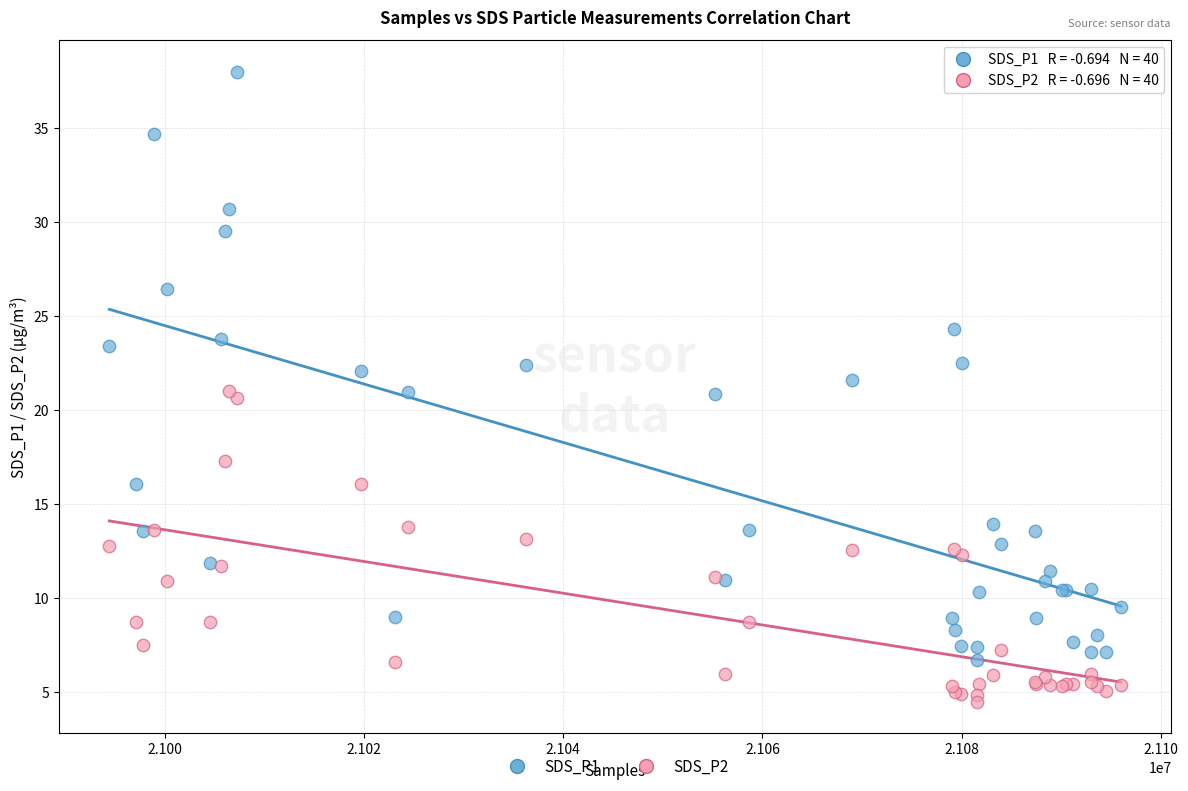

Which series has the widest spread of Y values?

SDS_P1